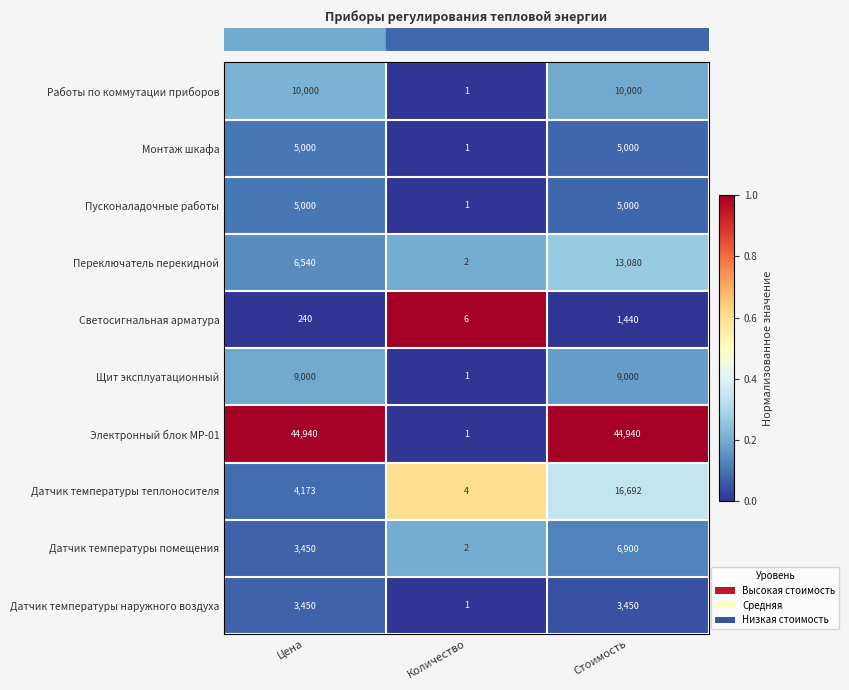

Reading left to right, list all the values displayed in this chart.

Работы по коммутации приборов: 10000	1	10000
Монтаж шкафа: 5000	1	5000
Пусконаладочные работы: 5000	1	5000
Переключатель перекидной: 6540	2	13080
Светосигнальная арматура: 240	6	1440
Щит эксплуатационный: 9000	1	9000
Электронный блок МР-01: 44940	1	44940
Датчик температуры теплоносителя: 4173	4	16692
Датчик температуры помещения: 3450	2	6900
Датчик температуры наружного воздуха: 3450	1	3450